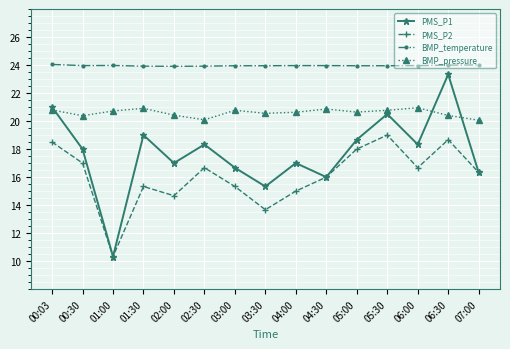

True or false: BMP_temperature has a value of 24.0 at 04:00.

True